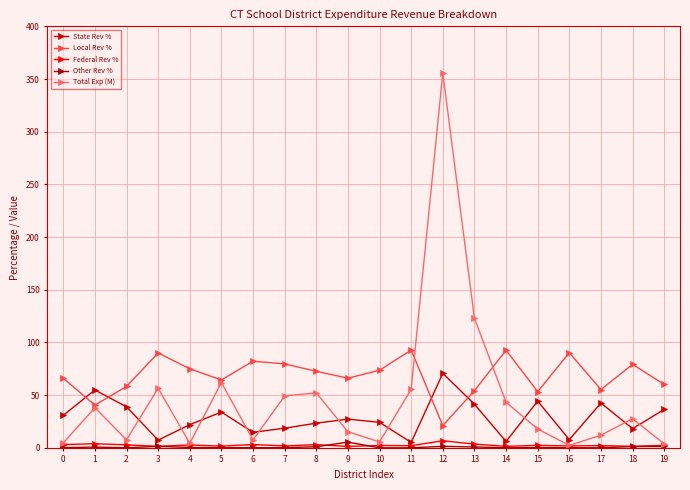

How many values in the Total Exp (M) series are below 27?

10